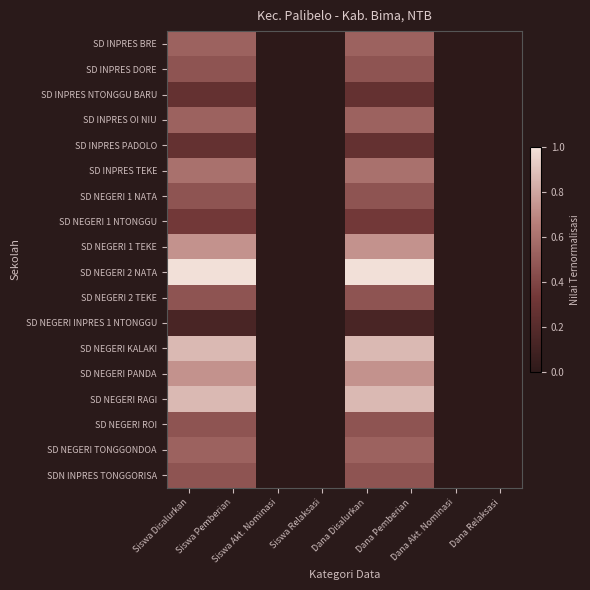

Reading left to right, transcribe all the data shown in this chart.

SD INPRES BRE: Siswa Disalurkan=0.5	Siswa Pemberian=0.5	Siswa Akt. Nominasi=0.0	Siswa Relaksasi=0.0	Dana Disalurkan=0.5	Dana Pemberian=0.5	Dana Akt. Nominasi=0.0	Dana Relaksasi=0.0
SD INPRES DORE: Siswa Disalurkan=0.5	Siswa Pemberian=0.5	Siswa Akt. Nominasi=0.0	Siswa Relaksasi=0.0	Dana Disalurkan=0.5	Dana Pemberian=0.5	Dana Akt. Nominasi=0.0	Dana Relaksasi=0.0
SD INPRES NTONGGU BARU: Siswa Disalurkan=0.3	Siswa Pemberian=0.3	Siswa Akt. Nominasi=0.0	Siswa Relaksasi=0.0	Dana Disalurkan=0.3	Dana Pemberian=0.3	Dana Akt. Nominasi=0.0	Dana Relaksasi=0.0
SD INPRES OI NIU: Siswa Disalurkan=0.5	Siswa Pemberian=0.5	Siswa Akt. Nominasi=0.0	Siswa Relaksasi=0.0	Dana Disalurkan=0.5	Dana Pemberian=0.5	Dana Akt. Nominasi=0.0	Dana Relaksasi=0.0
SD INPRES PADOLO: Siswa Disalurkan=0.3	Siswa Pemberian=0.3	Siswa Akt. Nominasi=0.0	Siswa Relaksasi=0.0	Dana Disalurkan=0.3	Dana Pemberian=0.3	Dana Akt. Nominasi=0.0	Dana Relaksasi=0.0
SD INPRES TEKE: Siswa Disalurkan=0.6	Siswa Pemberian=0.6	Siswa Akt. Nominasi=0.0	Siswa Relaksasi=0.0	Dana Disalurkan=0.6	Dana Pemberian=0.6	Dana Akt. Nominasi=0.0	Dana Relaksasi=0.0
SD NEGERI 1 NATA: Siswa Disalurkan=0.5	Siswa Pemberian=0.5	Siswa Akt. Nominasi=0.0	Siswa Relaksasi=0.0	Dana Disalurkan=0.5	Dana Pemberian=0.5	Dana Akt. Nominasi=0.0	Dana Relaksasi=0.0
SD NEGERI 1 NTONGGU: Siswa Disalurkan=0.3	Siswa Pemberian=0.3	Siswa Akt. Nominasi=0.0	Siswa Relaksasi=0.0	Dana Disalurkan=0.3	Dana Pemberian=0.3	Dana Akt. Nominasi=0.0	Dana Relaksasi=0.0
SD NEGERI 1 TEKE: Siswa Disalurkan=0.7	Siswa Pemberian=0.7	Siswa Akt. Nominasi=0.0	Siswa Relaksasi=0.0	Dana Disalurkan=0.7	Dana Pemberian=0.7	Dana Akt. Nominasi=0.0	Dana Relaksasi=0.0
SD NEGERI 2 NATA: Siswa Disalurkan=1.0	Siswa Pemberian=1.0	Siswa Akt. Nominasi=0.0	Siswa Relaksasi=0.0	Dana Disalurkan=1.0	Dana Pemberian=1.0	Dana Akt. Nominasi=0.0	Dana Relaksasi=0.0
SD NEGERI 2 TEKE: Siswa Disalurkan=0.5	Siswa Pemberian=0.5	Siswa Akt. Nominasi=0.0	Siswa Relaksasi=0.0	Dana Disalurkan=0.5	Dana Pemberian=0.5	Dana Akt. Nominasi=0.0	Dana Relaksasi=0.0
SD NEGERI INPRES 1 NTONGGU: Siswa Disalurkan=0.1	Siswa Pemberian=0.1	Siswa Akt. Nominasi=0.0	Siswa Relaksasi=0.0	Dana Disalurkan=0.1	Dana Pemberian=0.1	Dana Akt. Nominasi=0.0	Dana Relaksasi=0.0
SD NEGERI KALAKI: Siswa Disalurkan=0.9	Siswa Pemberian=0.9	Siswa Akt. Nominasi=0.0	Siswa Relaksasi=0.0	Dana Disalurkan=0.9	Dana Pemberian=0.9	Dana Akt. Nominasi=0.0	Dana Relaksasi=0.0
SD NEGERI PANDA: Siswa Disalurkan=0.7	Siswa Pemberian=0.7	Siswa Akt. Nominasi=0.0	Siswa Relaksasi=0.0	Dana Disalurkan=0.7	Dana Pemberian=0.7	Dana Akt. Nominasi=0.0	Dana Relaksasi=0.0
SD NEGERI RAGI: Siswa Disalurkan=0.9	Siswa Pemberian=0.9	Siswa Akt. Nominasi=0.0	Siswa Relaksasi=0.0	Dana Disalurkan=0.9	Dana Pemberian=0.9	Dana Akt. Nominasi=0.0	Dana Relaksasi=0.0
SD NEGERI ROI: Siswa Disalurkan=0.5	Siswa Pemberian=0.5	Siswa Akt. Nominasi=0.0	Siswa Relaksasi=0.0	Dana Disalurkan=0.5	Dana Pemberian=0.5	Dana Akt. Nominasi=0.0	Dana Relaksasi=0.0
SD NEGERI TONGGONDOA: Siswa Disalurkan=0.5	Siswa Pemberian=0.5	Siswa Akt. Nominasi=0.0	Siswa Relaksasi=0.0	Dana Disalurkan=0.5	Dana Pemberian=0.5	Dana Akt. Nominasi=0.0	Dana Relaksasi=0.0
SDN INPRES TONGGORISA: Siswa Disalurkan=0.5	Siswa Pemberian=0.5	Siswa Akt. Nominasi=0.0	Siswa Relaksasi=0.0	Dana Disalurkan=0.5	Dana Pemberian=0.5	Dana Akt. Nominasi=0.0	Dana Relaksasi=0.0